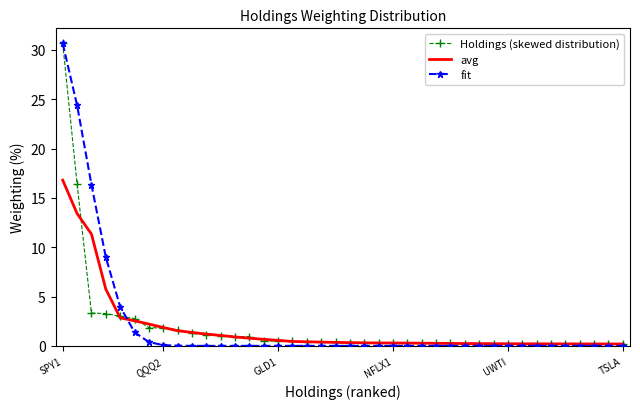

Which series has the largest range (max minus min)?

fit